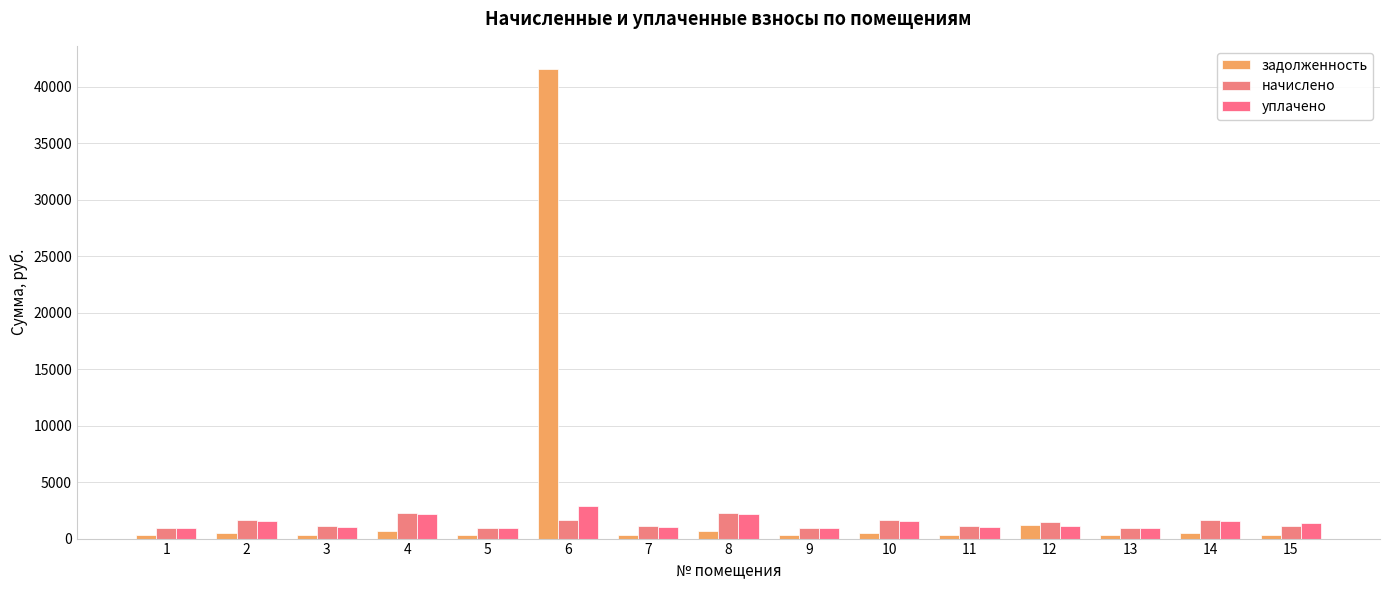

What is the total value across all series at 2?

3725.3